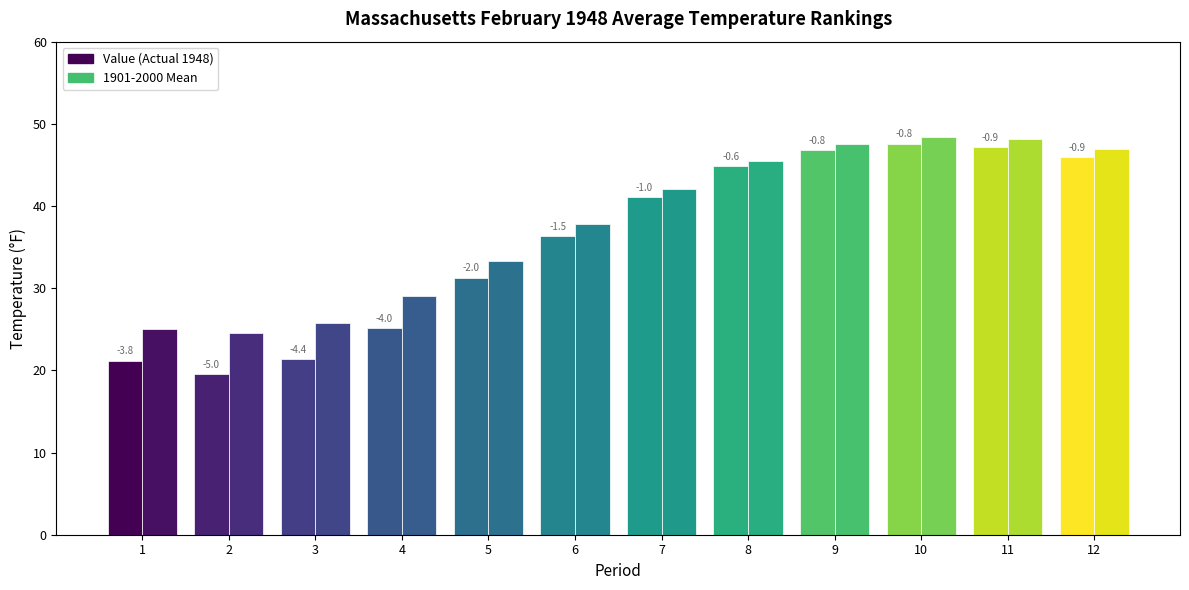

Does the chart contain any negative values?

No